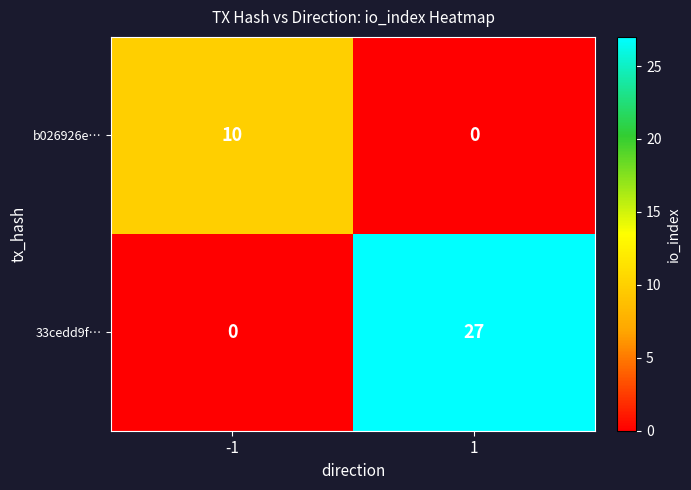

List the series in order of their overall mean, lowest first.

b026926e…, 33cedd9f…